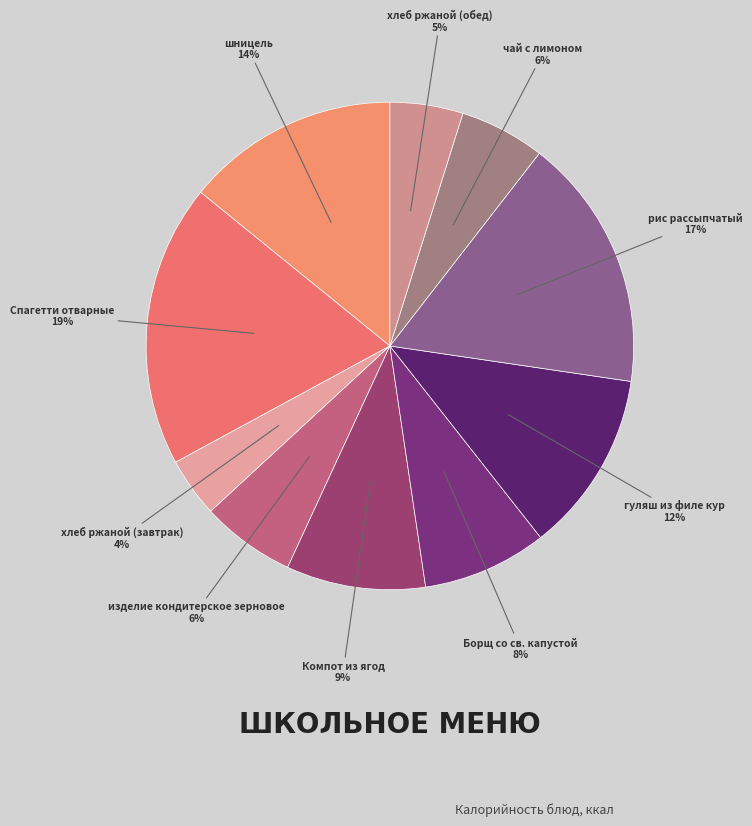

Approximately how many times larger is the value at Компот из ягод compared to Борщ со св. капустой?

1.1